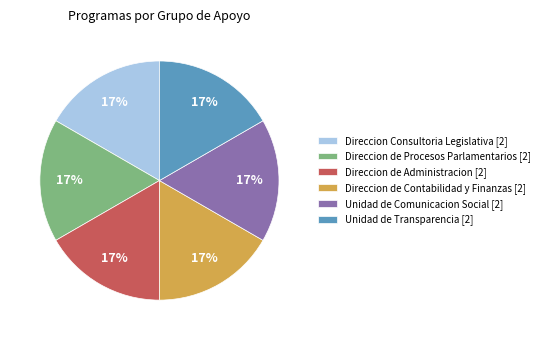

Is the sum of Unidad de Transparencia [2] and Direccion Consultoria Legislativa [2] greater than half?

No